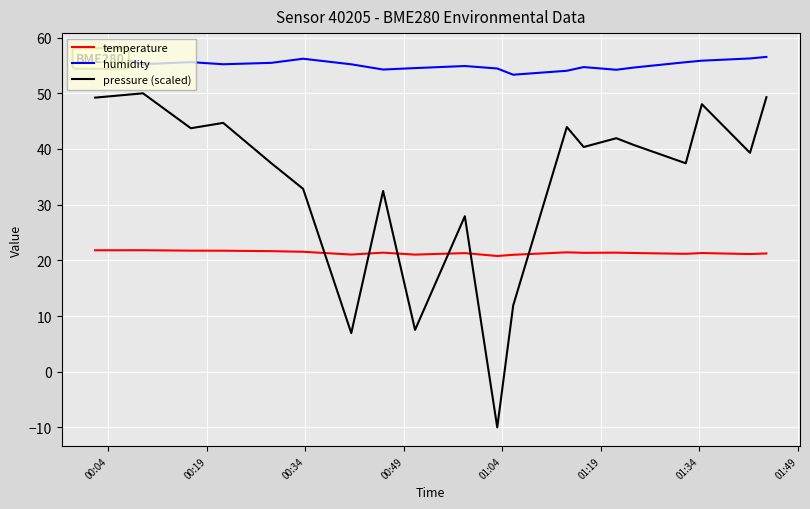

What are all the series names shown in the legend?

temperature, humidity, pressure (scaled)